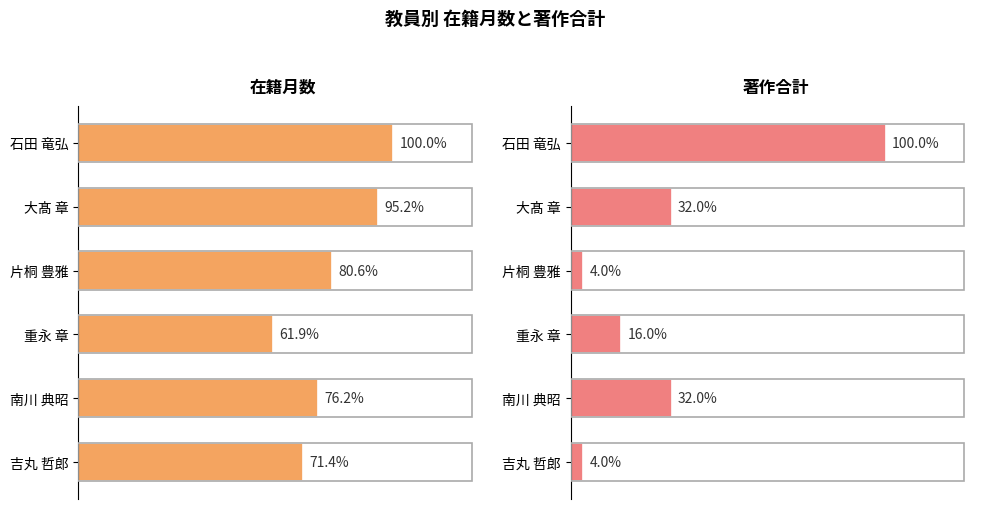

Reading left to right, list all the values displayed in this chart.

在籍月数: 252	240	203	156	192	180
著作合計: 25	8	1	4	8	1